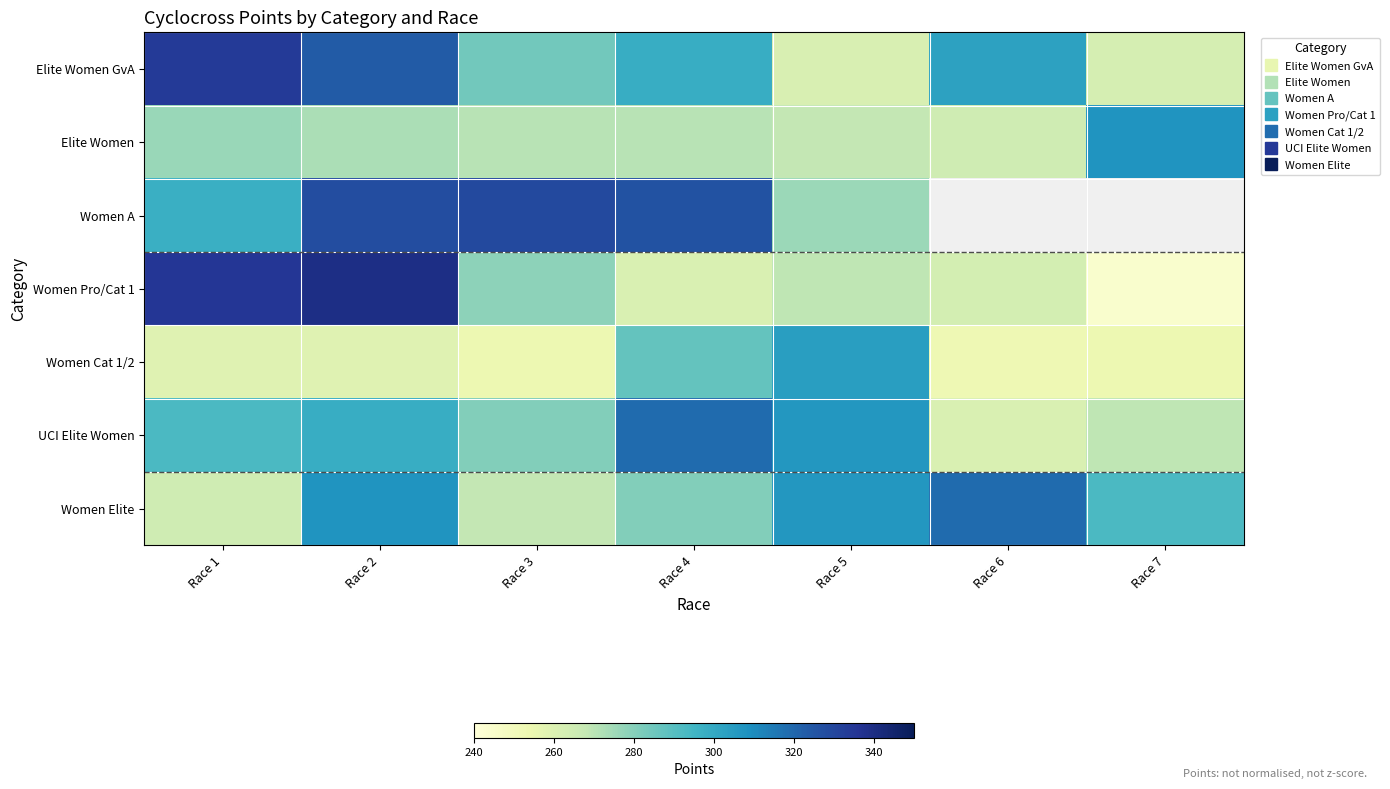

What is the sum of all Women Cat 1/2 values?

1867.9